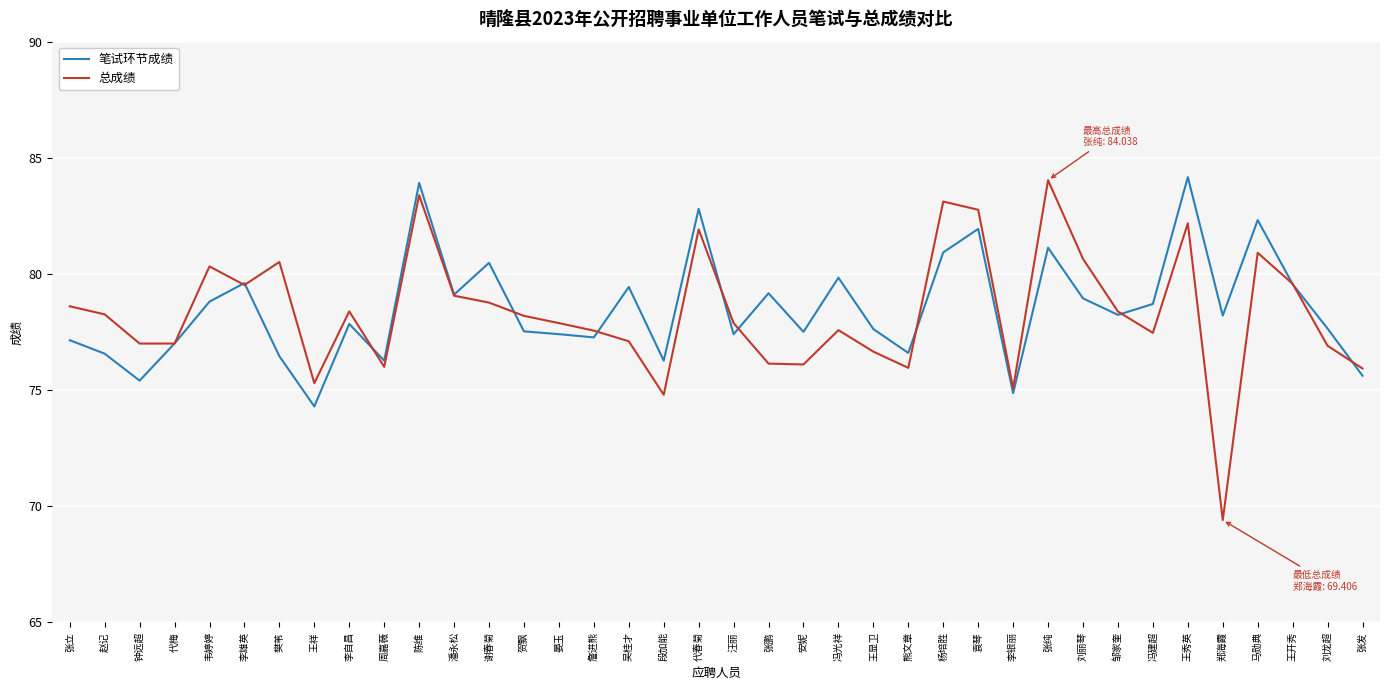

Rank the series at 谢春菊 from lowest to highest value.

总成绩, 笔试环节成绩